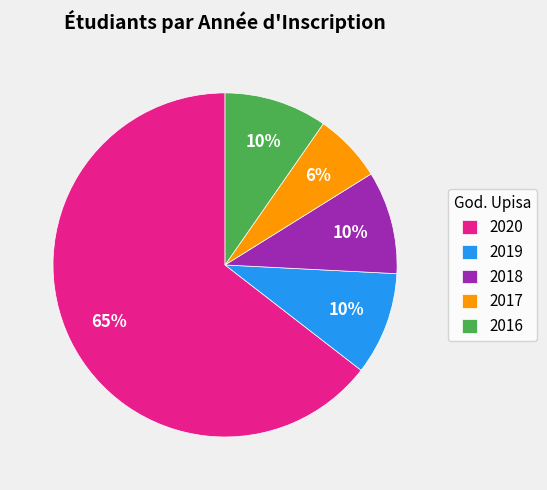

What is the largest slice in the pie chart?

2020